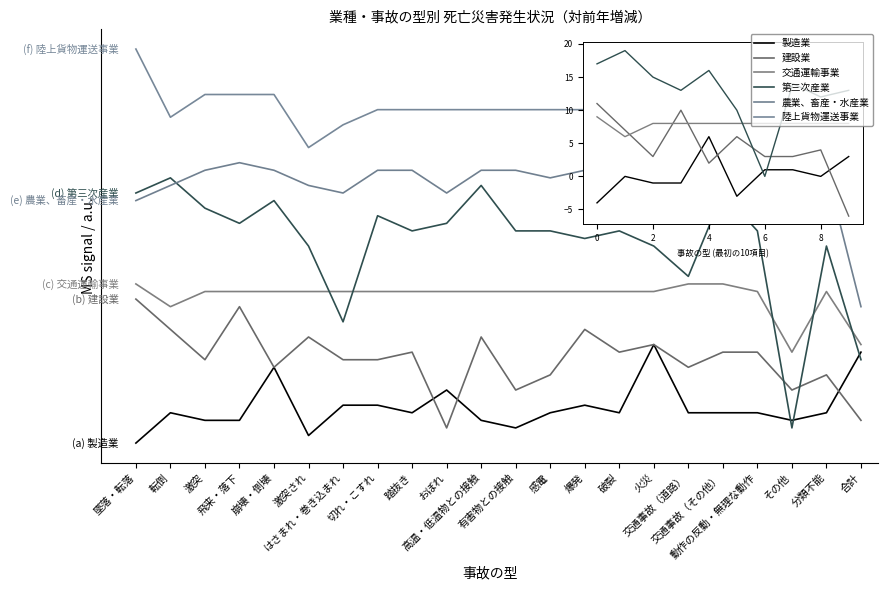

Where is the first local minimum for 第三次産業?

飛来・落下